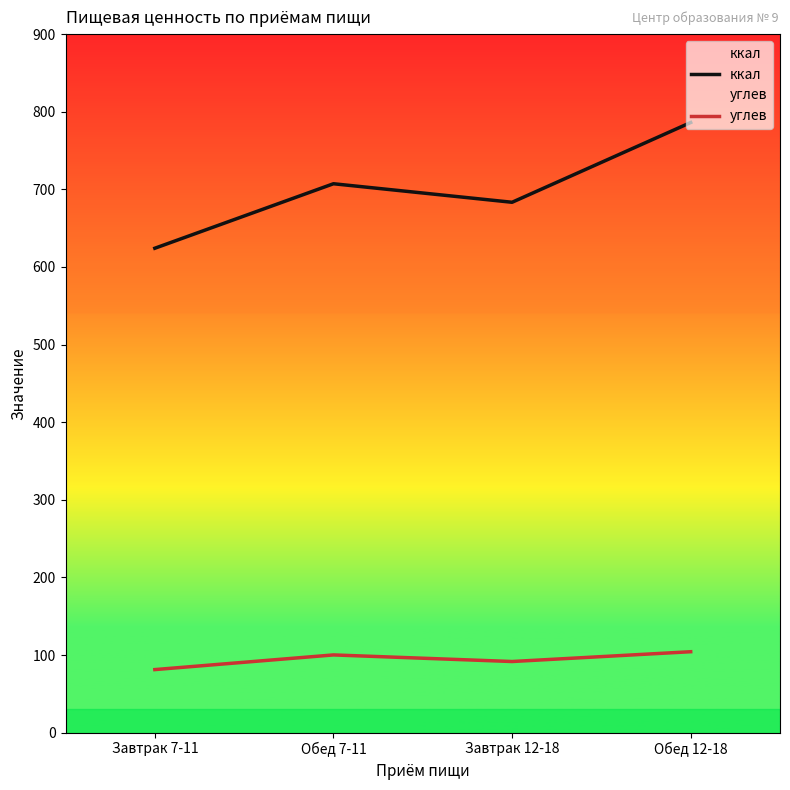

What is the label of the 2nd point from the left?

Обед 7-11